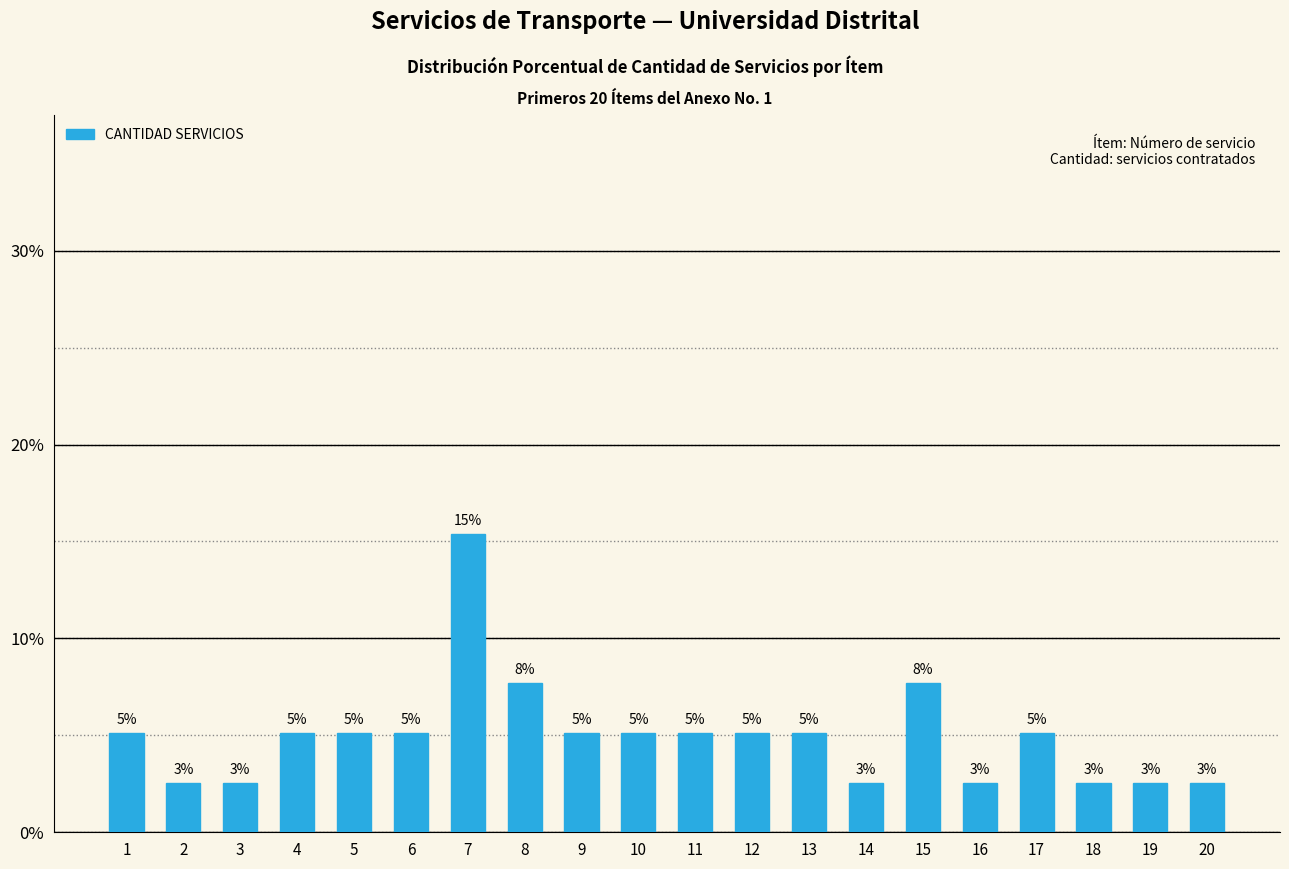

How many bars are there in total?

20